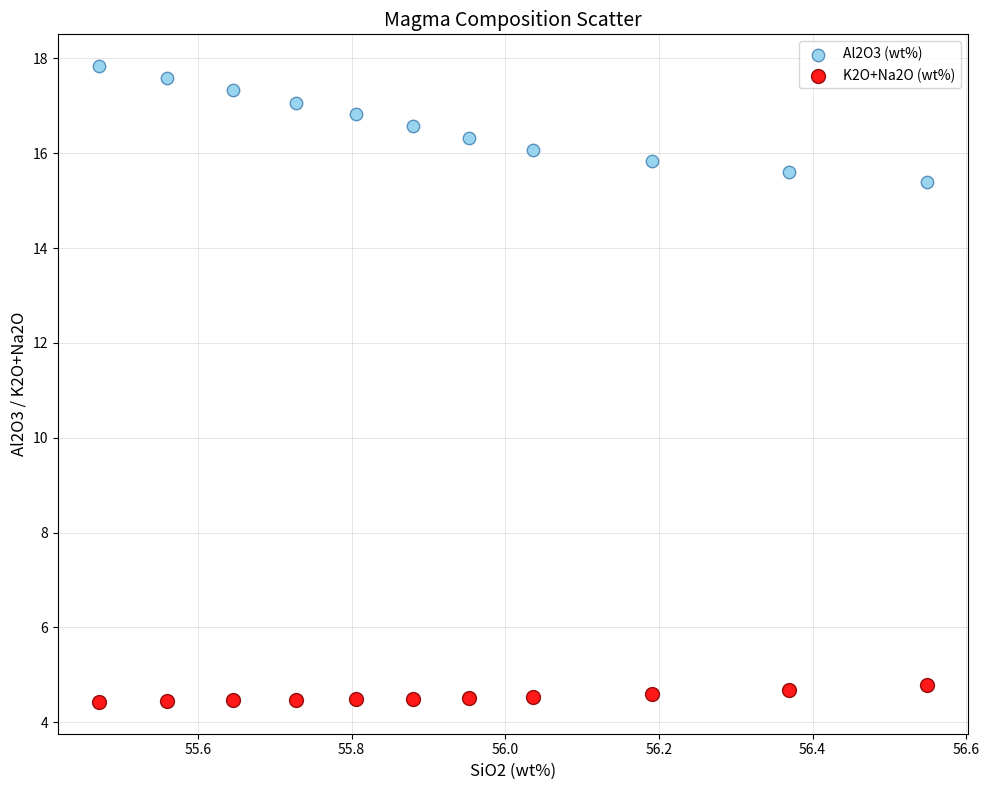

Which series has the widest spread of Y values?

Al2O3 (wt%)